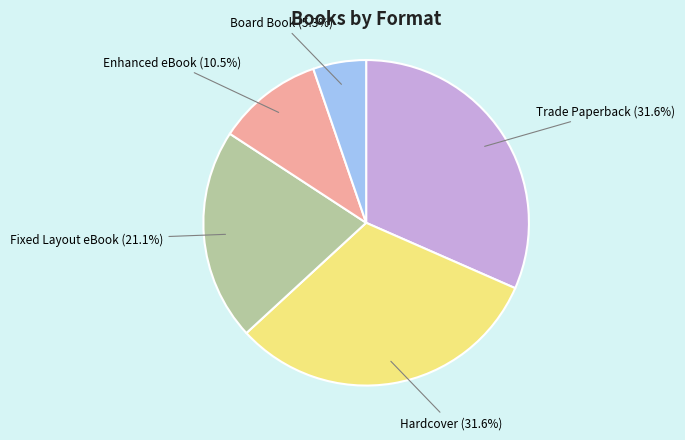

Is Fixed Layout eBook the majority of the pie?

No